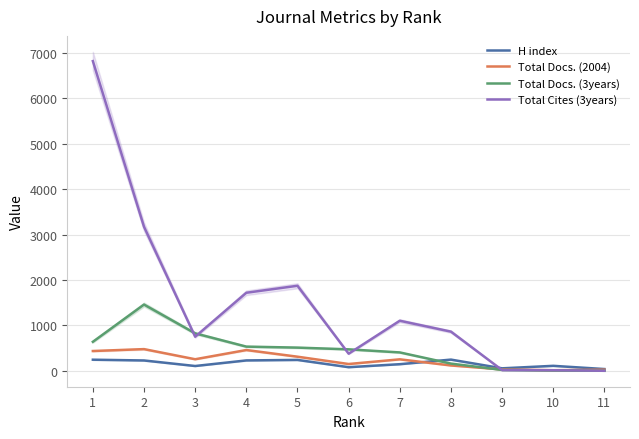

True or false: Total Cites (3years) has more than 0 interior local peaks.

True